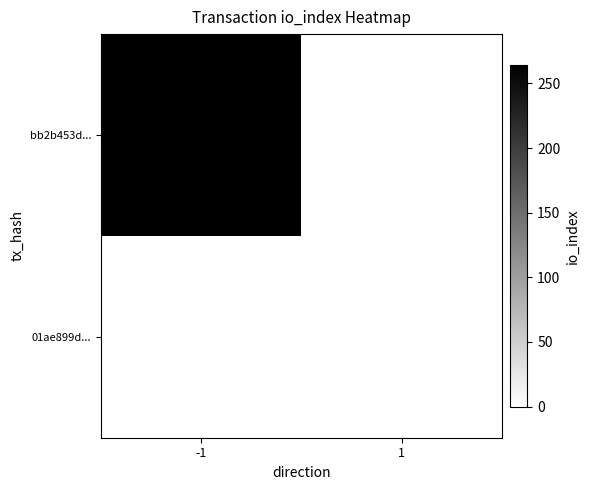

List the series in order of their overall mean, highest first.

bb2b453d..., 01ae899d...